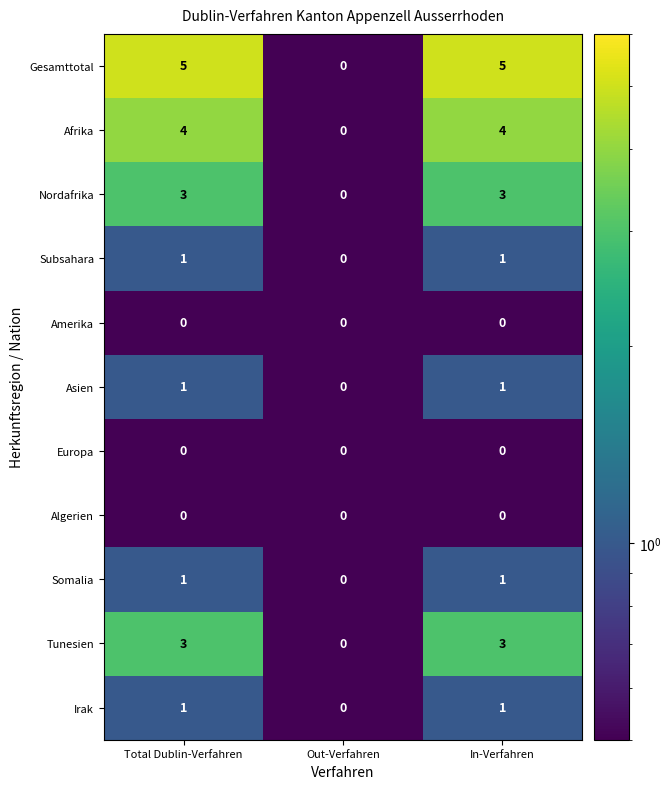

True or false: Gesamttotal has a value of 5 at Total Dublin-Verfahren.

True